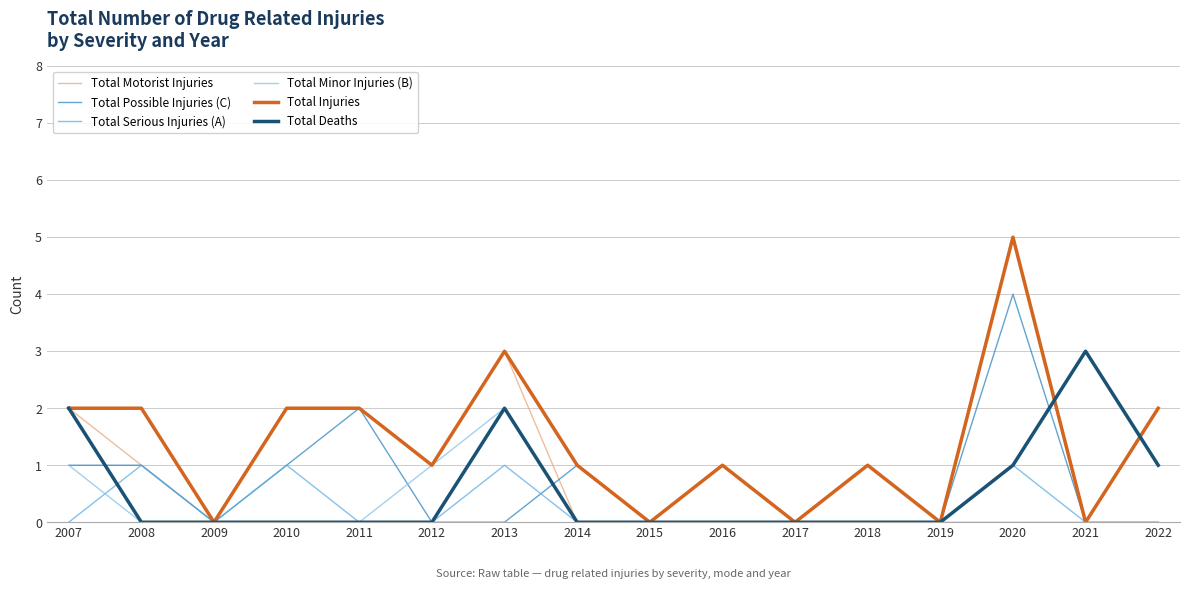

What is the sum of all Total Minor Injuries (B) values?

6